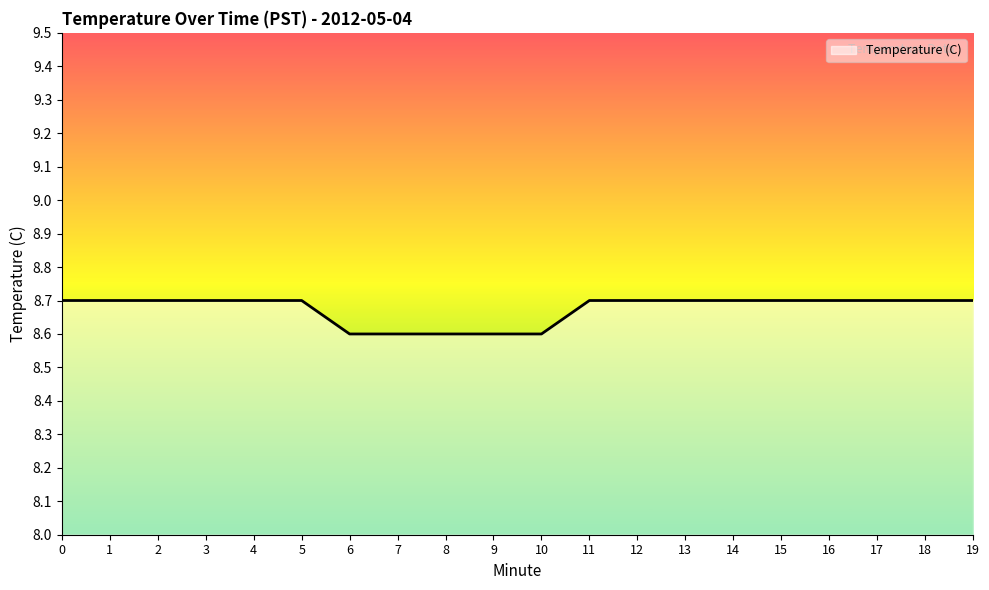

Is it true that the value at 3 is 14.4?

False